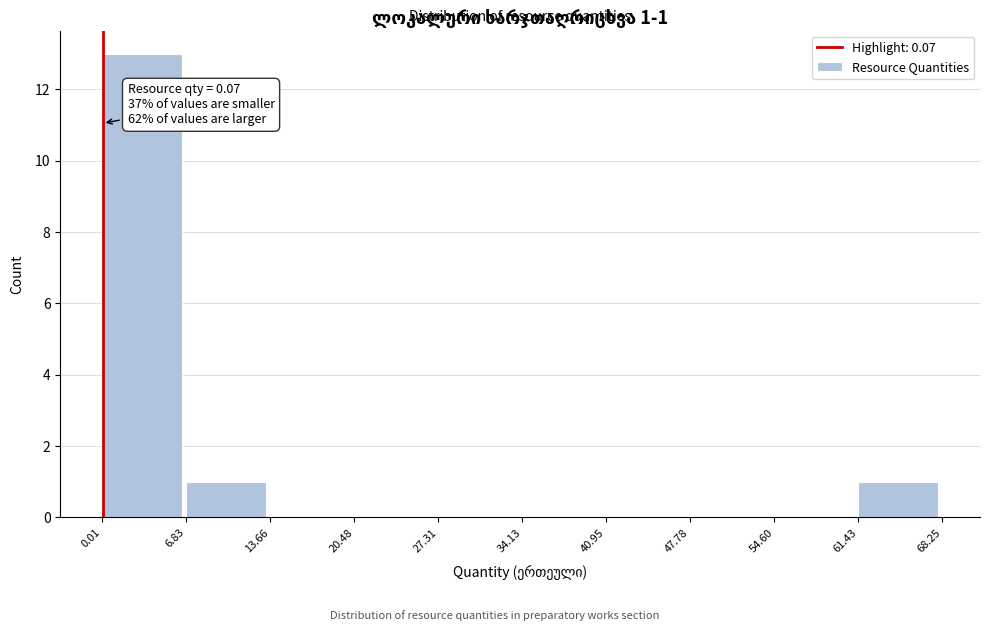

Over which range of the x-axis is the bar tallest?

0.01 to 6.83